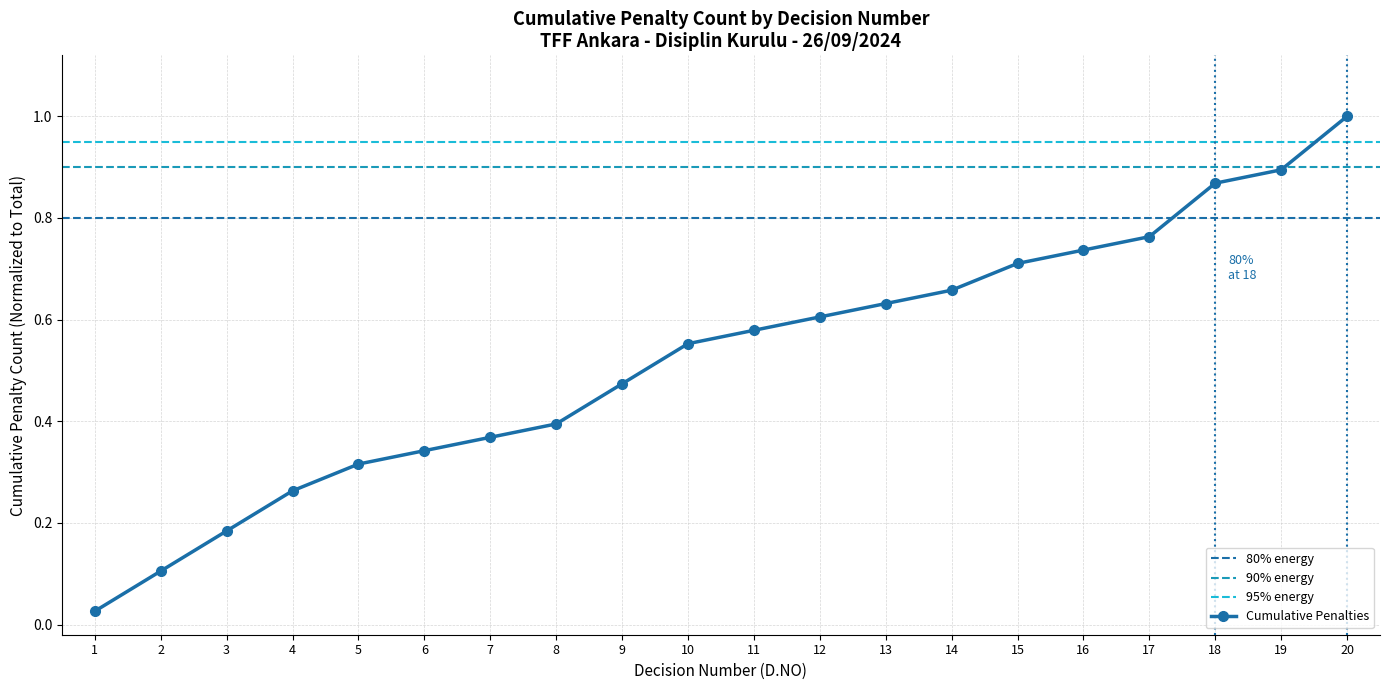

The value at 14 is 0.2. True or false?

False